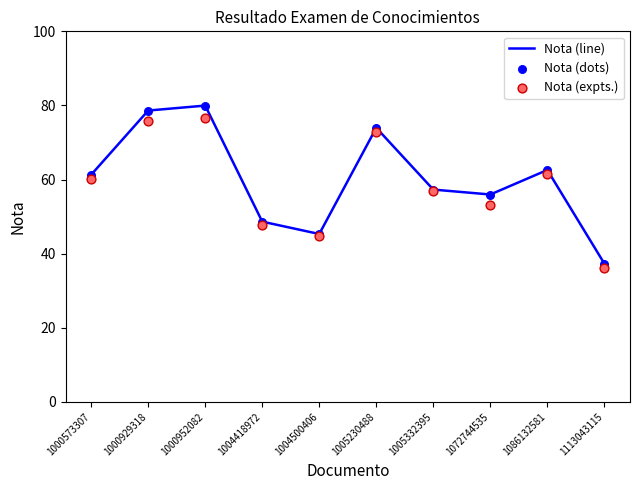

Is the value of Nota (line) at 1072744535 greater than the value of Nota (expts.) at 1004418972?

Yes